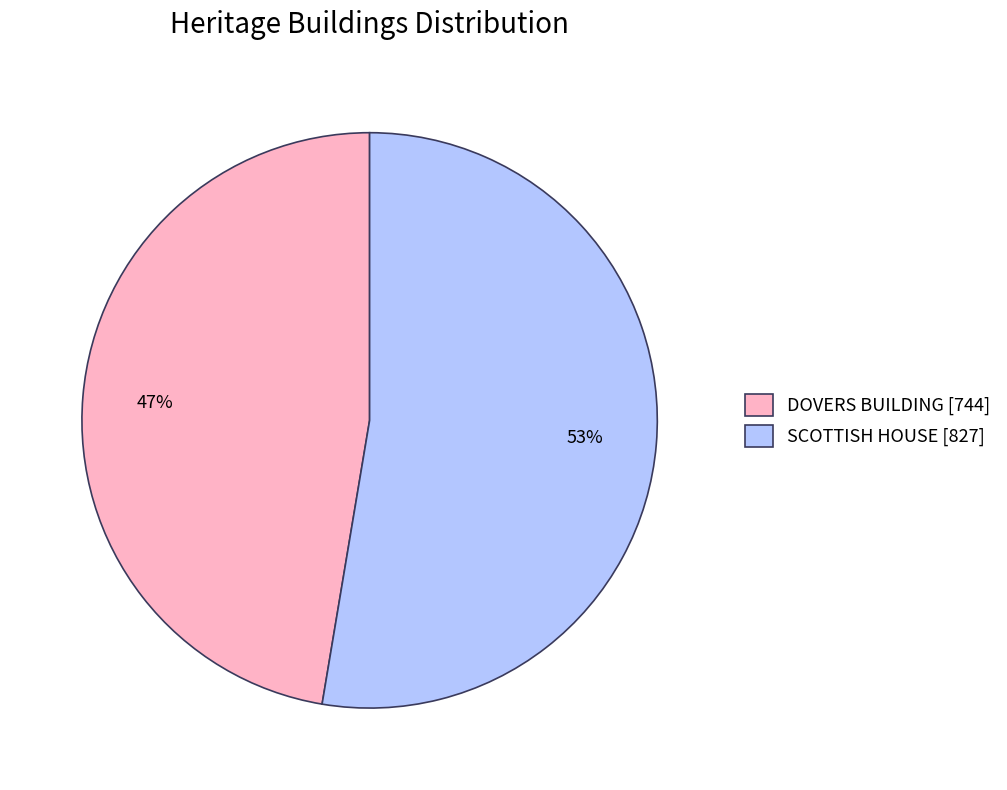

Does DOVERS BUILDING represent more than half of the total?

No